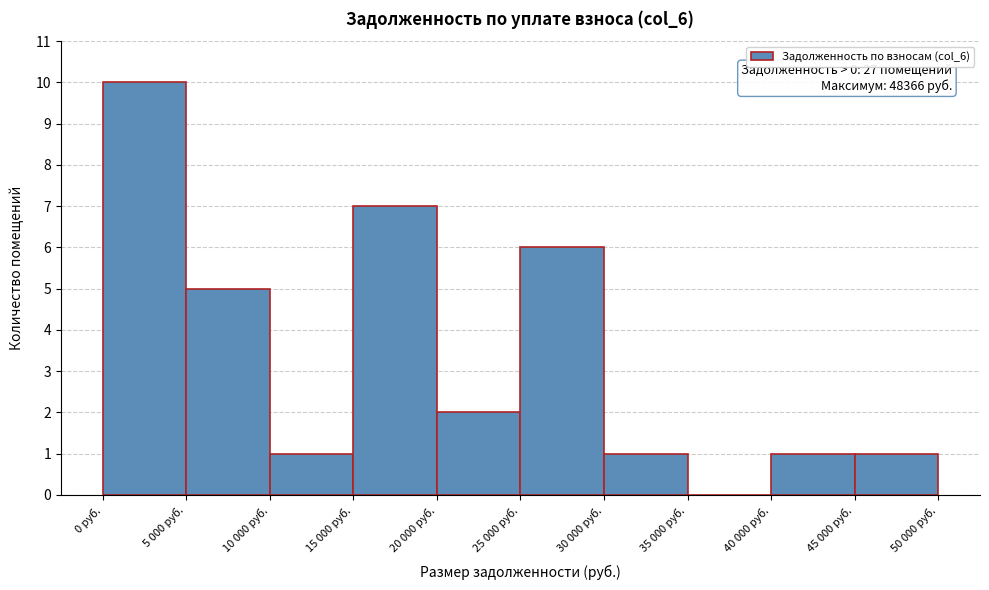

Reading left to right, what are all the values shown in this chart?

0 руб.=10	5 000 руб.=5	10 000 руб.=1	15 000 руб.=7	20 000 руб.=2	25 000 руб.=6	30 000 руб.=1	35 000 руб.=0	40 000 руб.=1	45 000 руб.=1